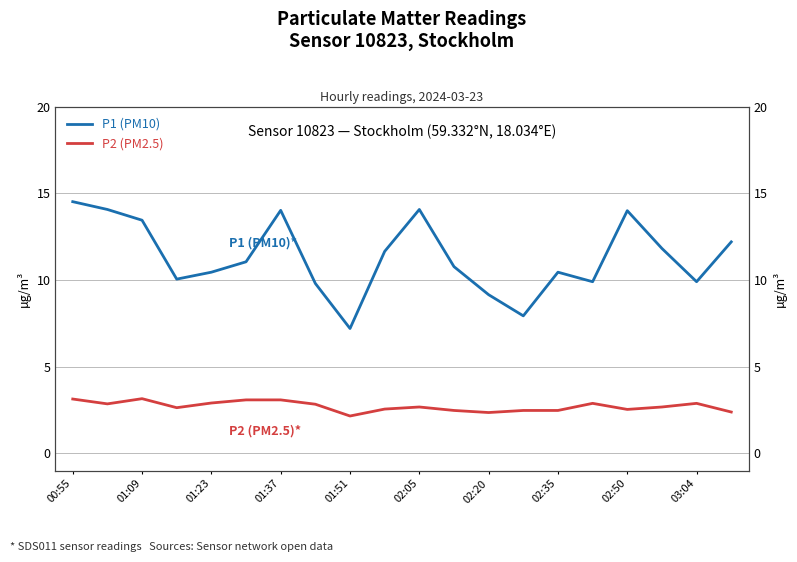

What value does the P2 (PM2.5) series have at 17?

2.7